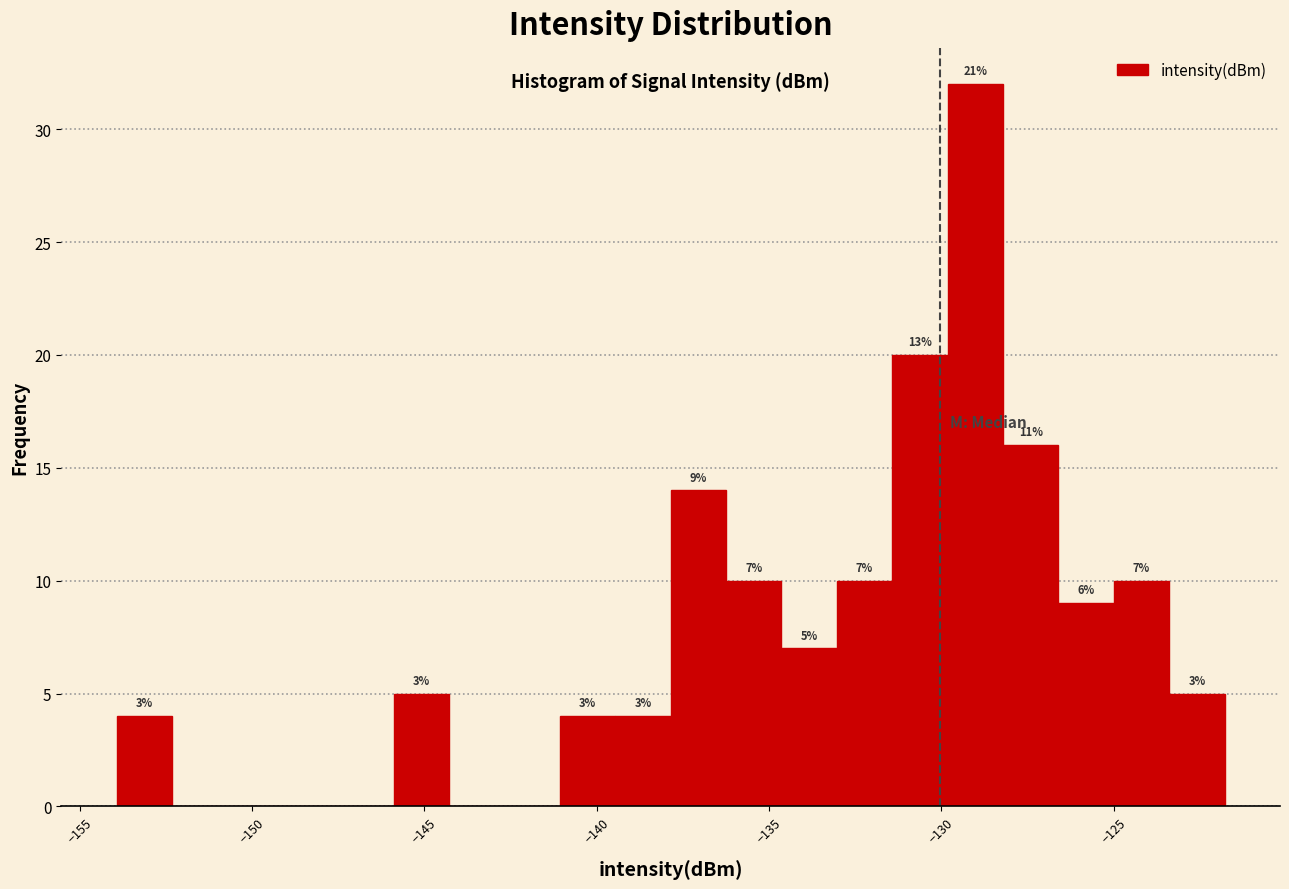

Read against the x-axis, roughly where is the centre of the tallest bar?

-129.0